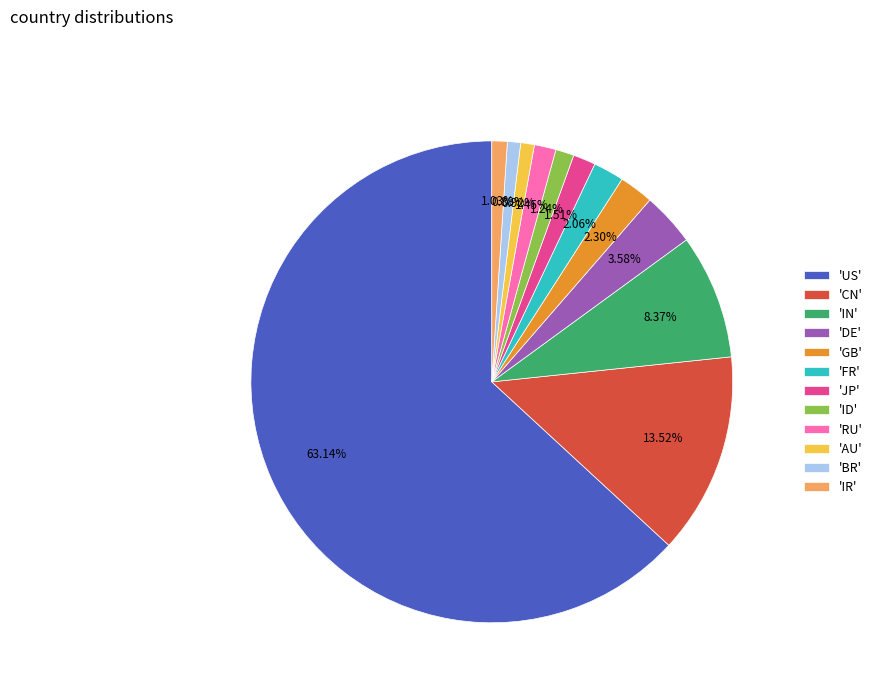

How many slices are in this pie chart?

12